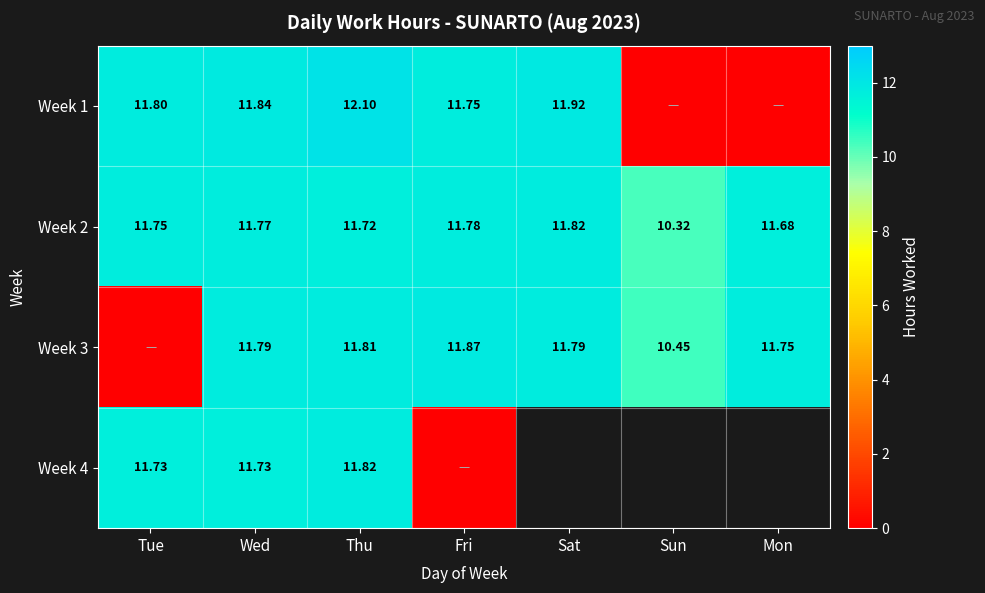

What is the maximum value shown in the chart?

12.1